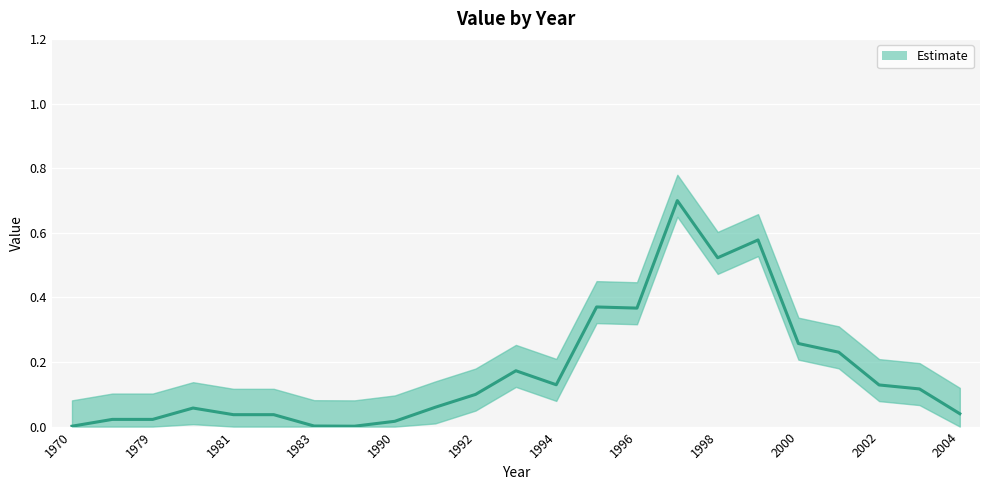

Does the chart display data point markers on the line(s)?

No